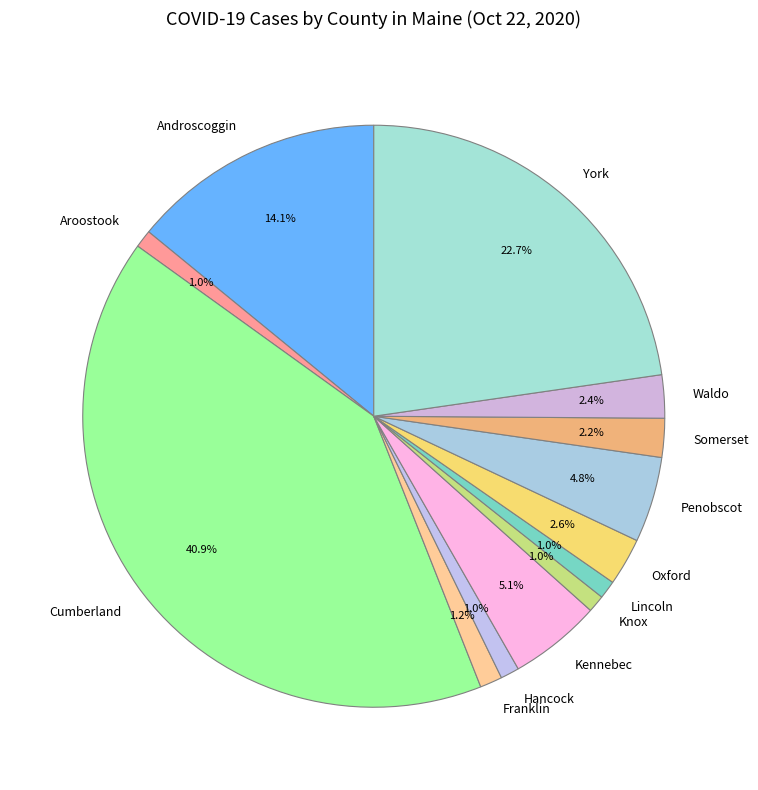

What percentage is the Oxford slice, to the nearest percent?

3%